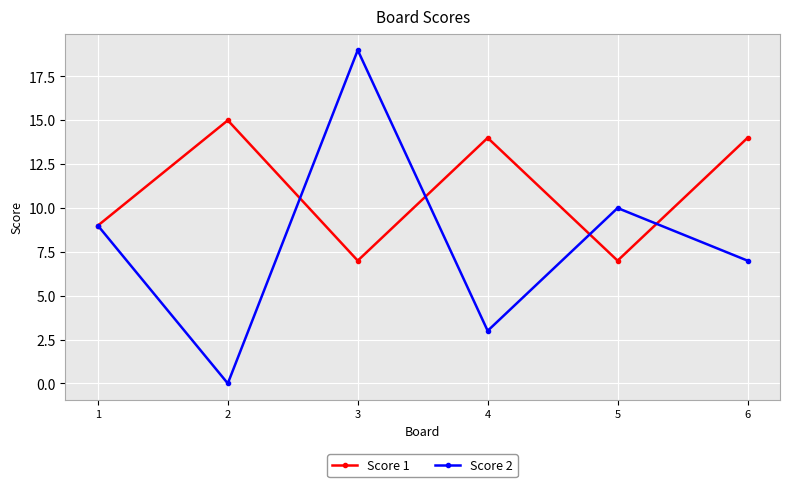

At which category is the sum across all series the highest?

3